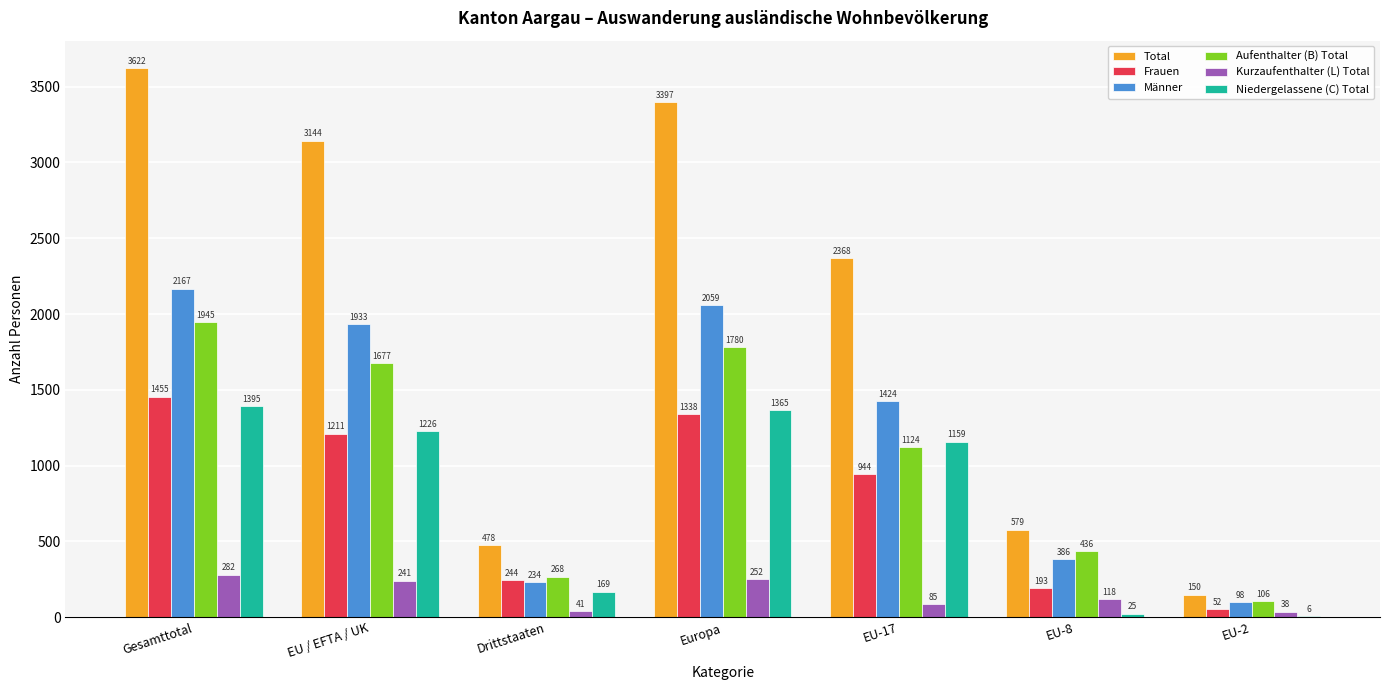

Are the bars grouped side by side (vs. stacked)?

Yes